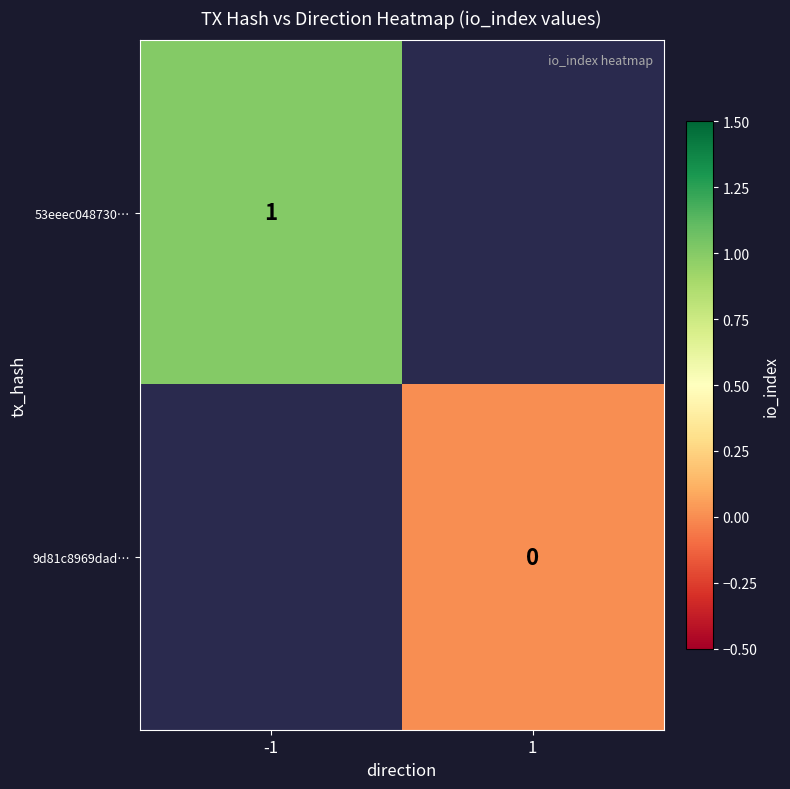

Which has a higher value, 1 or -1?

-1